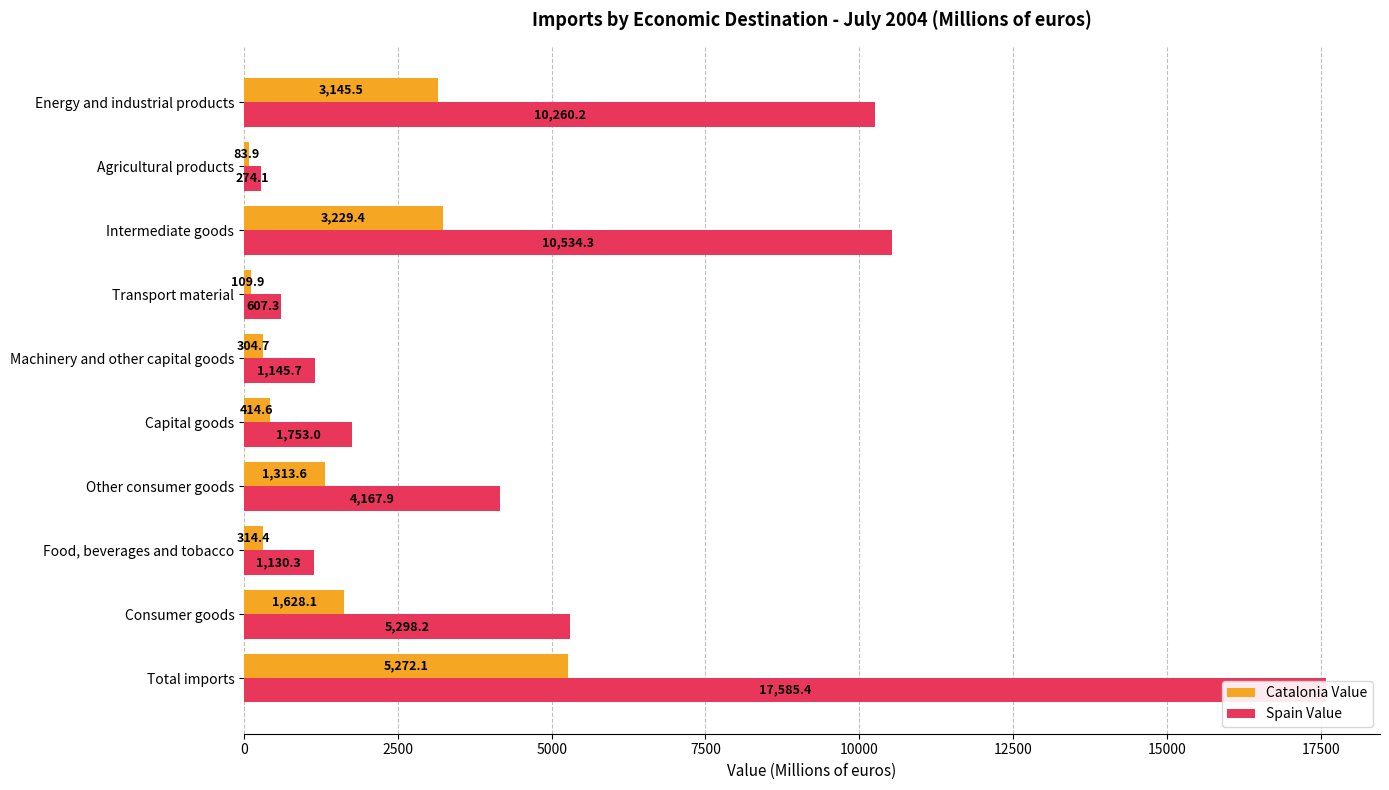

Rank the series by their maximum value, from lowest to highest.

Catalonia Value, Spain Value